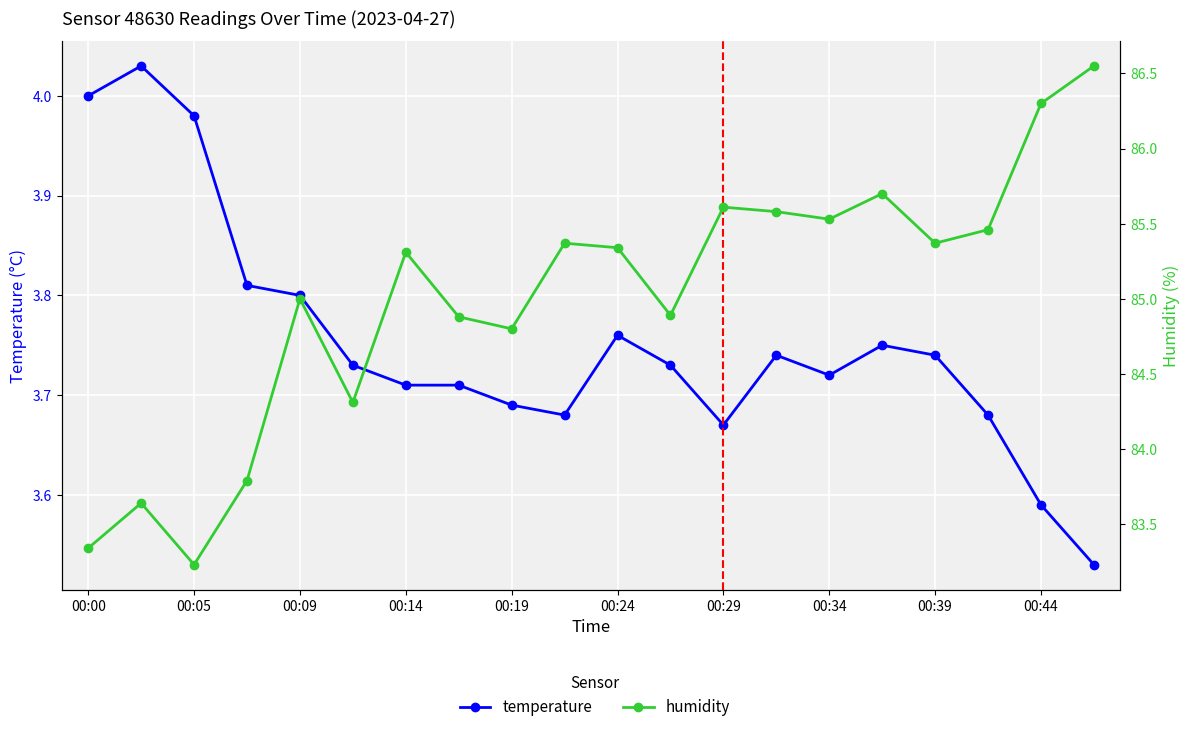

True or false: humidity and temperature cross at least once.

False